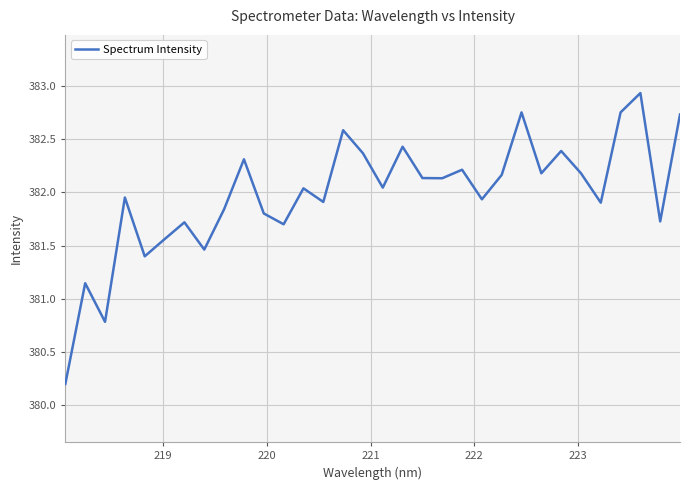

What is the minimum value shown in the chart?

380.2